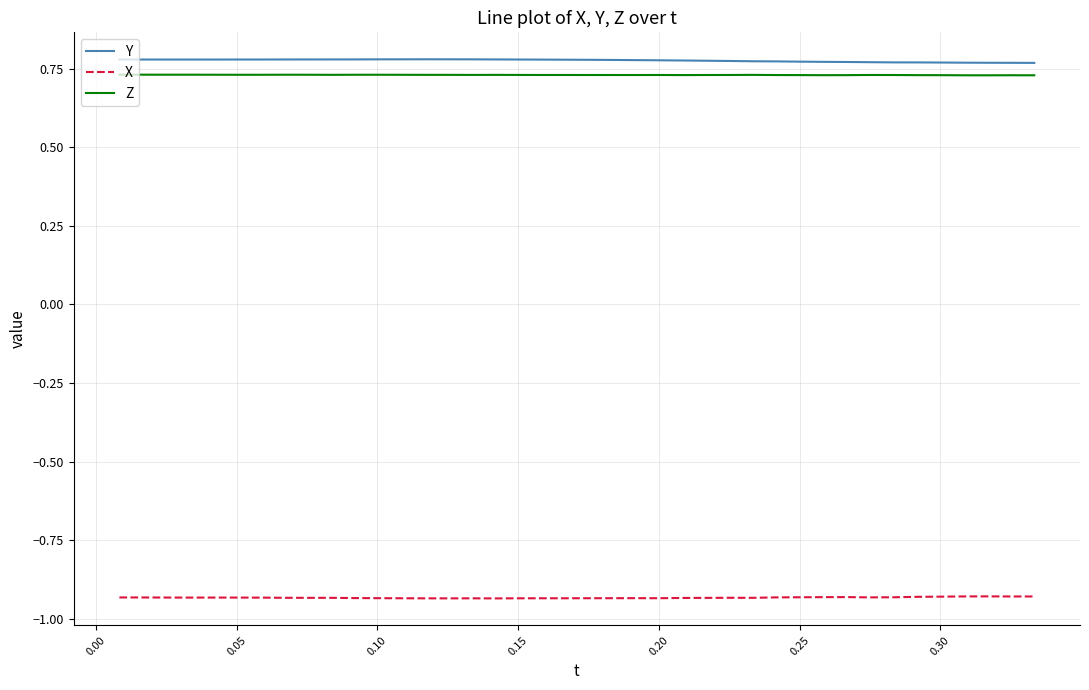

True or false: X and Y intersect in this chart.

False